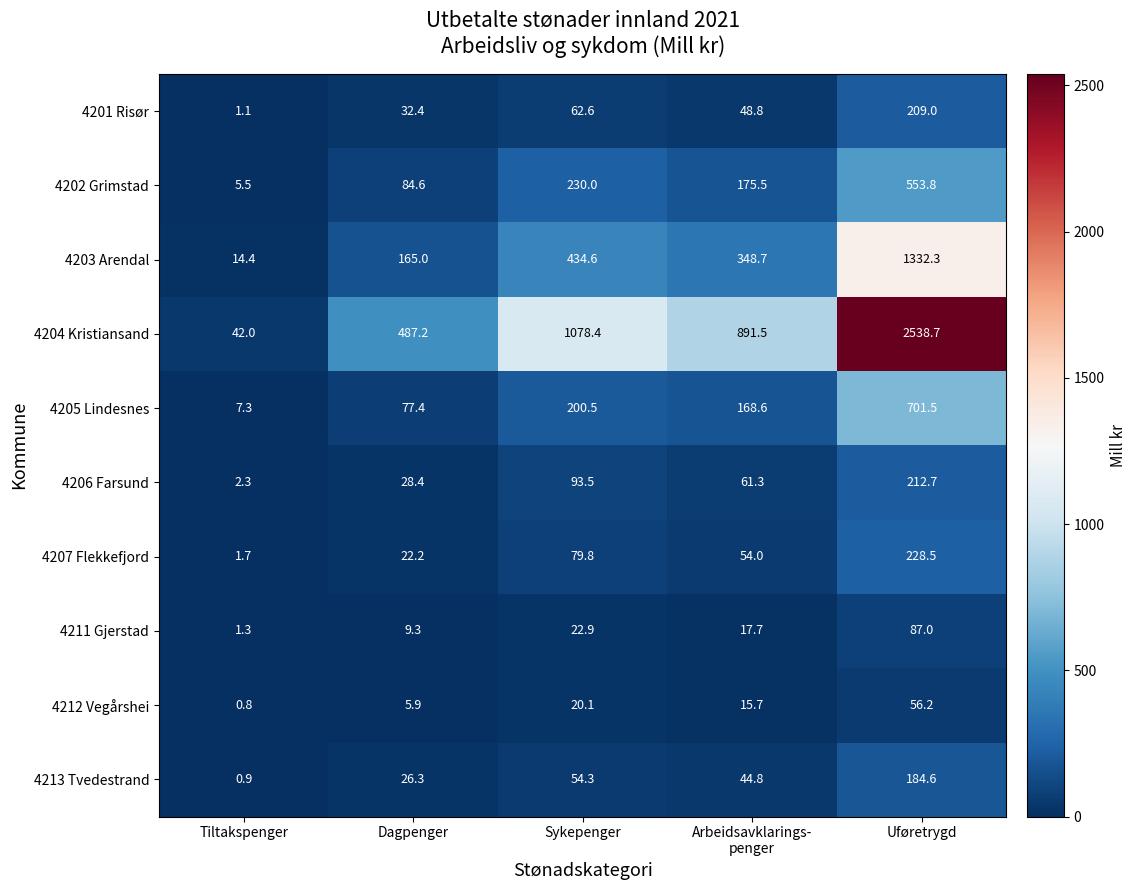

What value does the 4202 Grimstad series have at Uføretrygd?

553.8